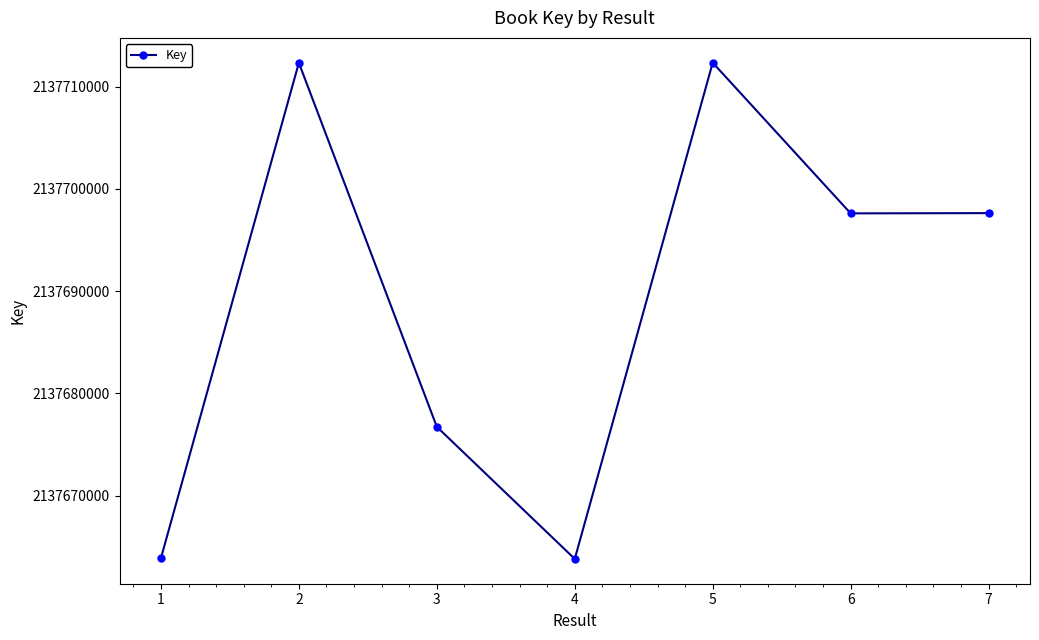

What is the sum of all values?

14963824275